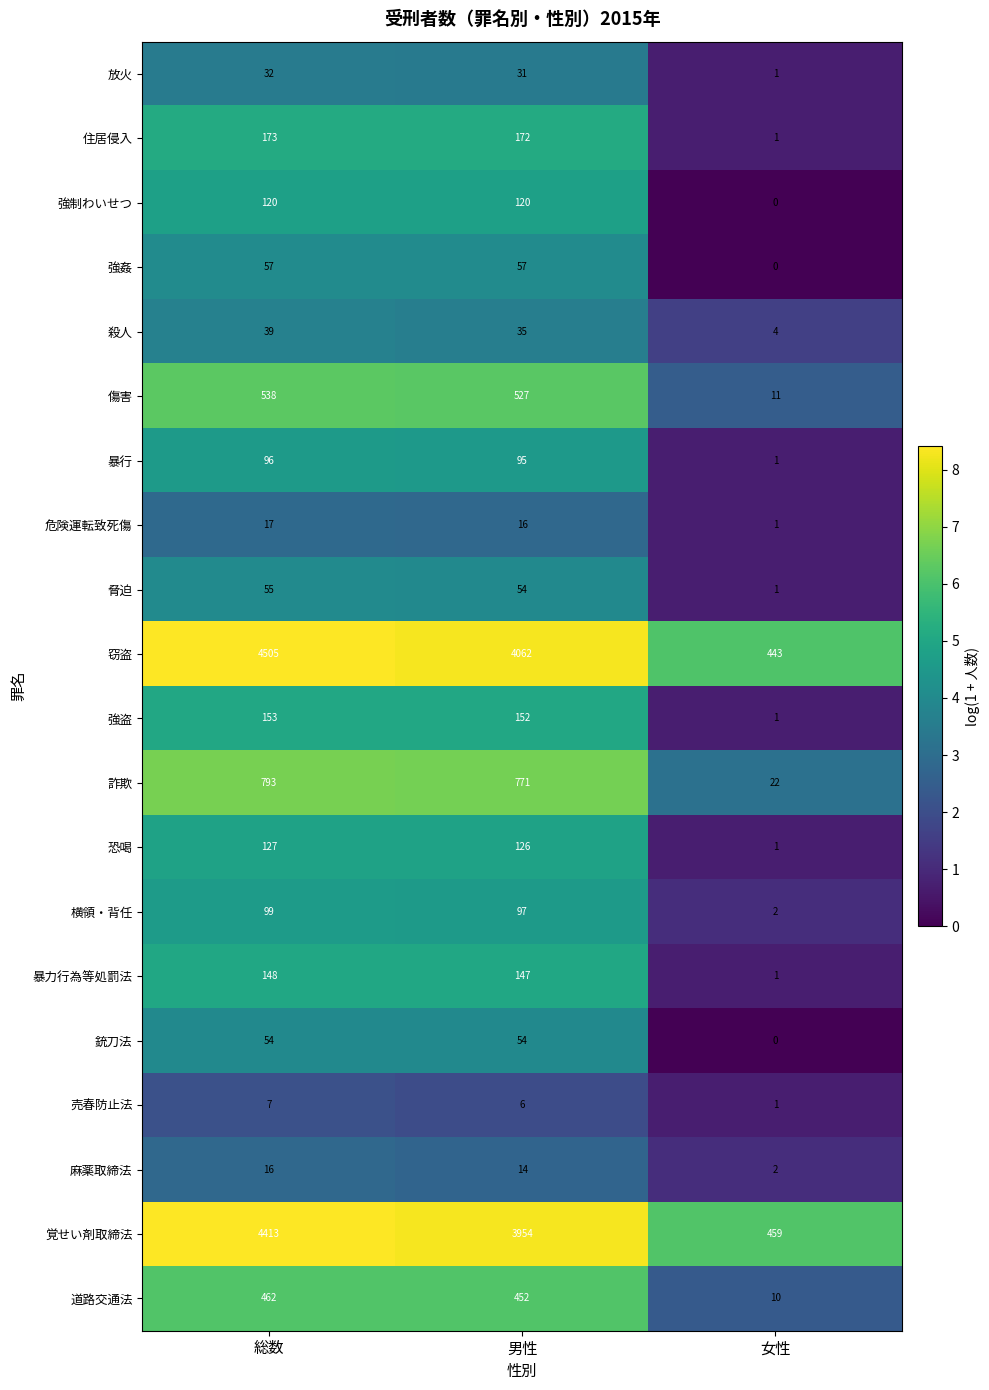

At how many categories does at least one series exceed 5?

3